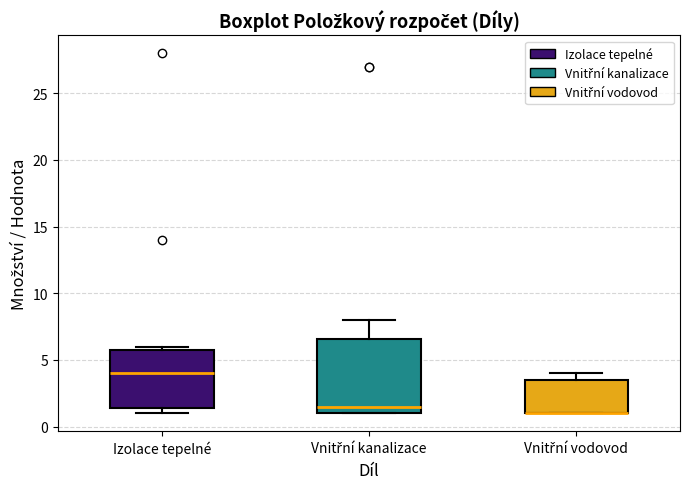

Reading left to right, transcribe this box plot: for each box, give where its median line is, the range the box spans, and where its two whiskers end, as read against the y-axis. The values are not printed on the chart, so give them approximately, as read against the axis.

Izolace tepelné: median 4.0, box 1.5 to 6.0, whiskers 1.0 to 6.0 (just above the box's upper edge)
Vnitřní kanalizace: median 1.5, box 1.0 to 6.5, whiskers 1.0 to 8.0
Vnitřní vodovod: median 1.0 (drawn on the box's lower edge), box 1.0 to 3.5, whiskers 1.0 to 4.0